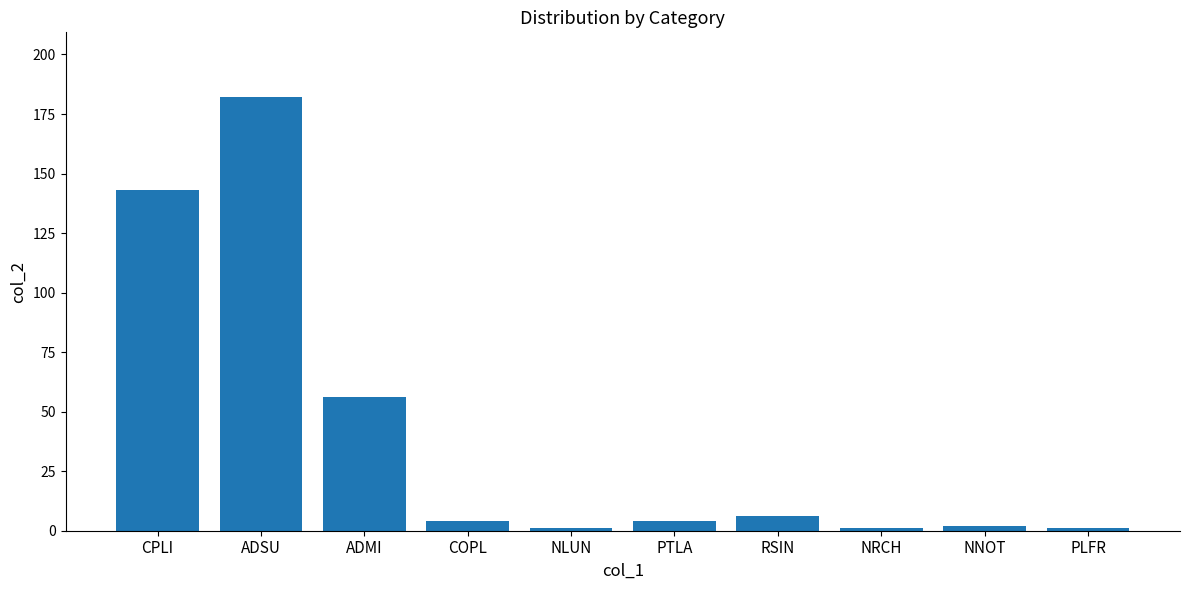

Where is the data nearest to the value 91?

ADMI